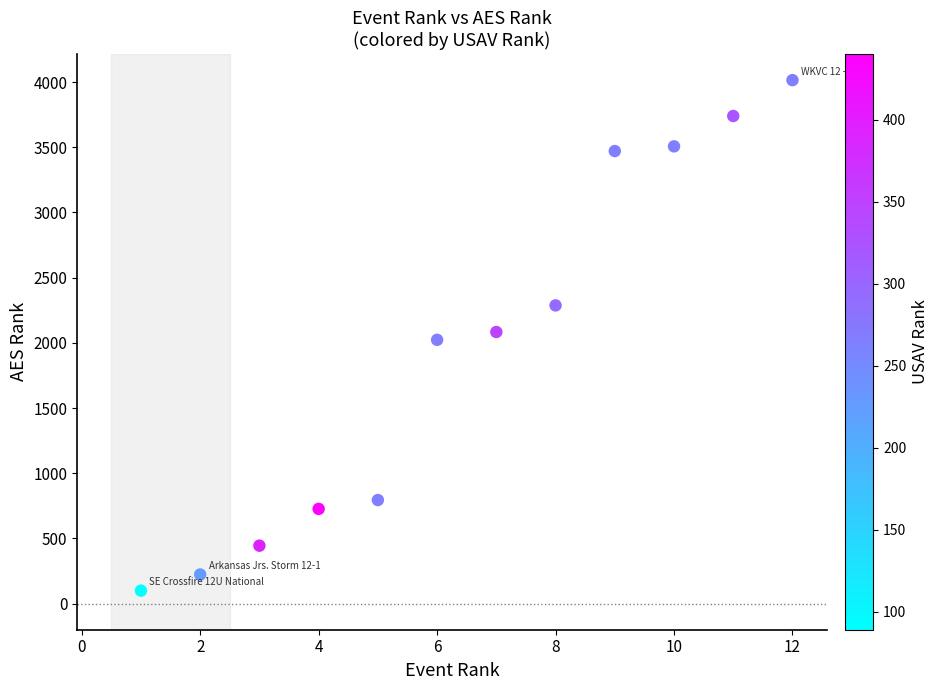

What is the range of Y values (max minus min)?

3916